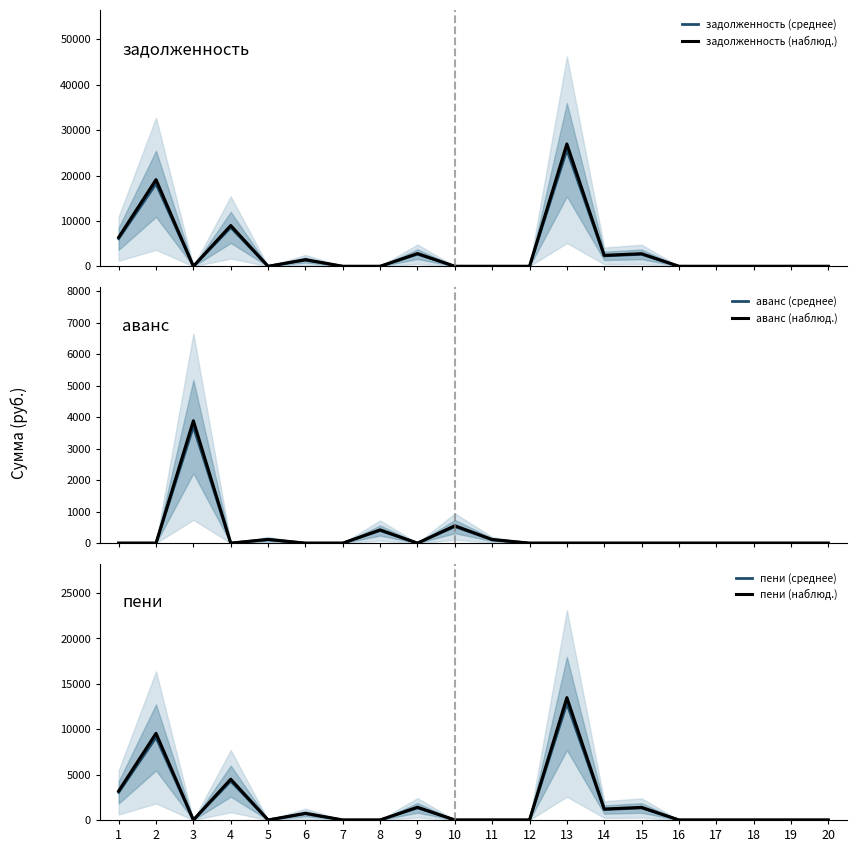

At which label does пени (наблюд.) reach its peak?

13